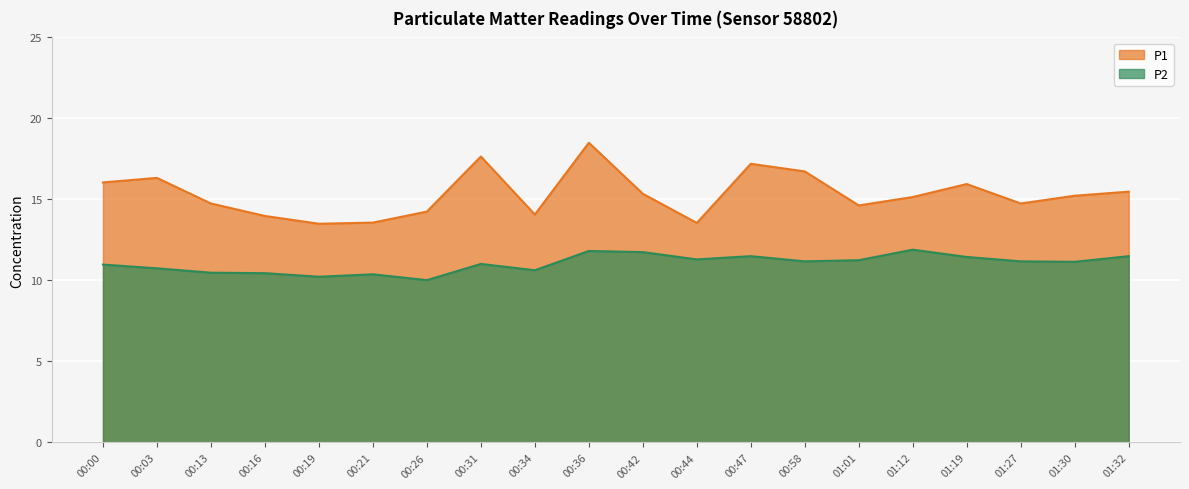

At 00:58, list the series in order from largest to smallest.

P1, P2